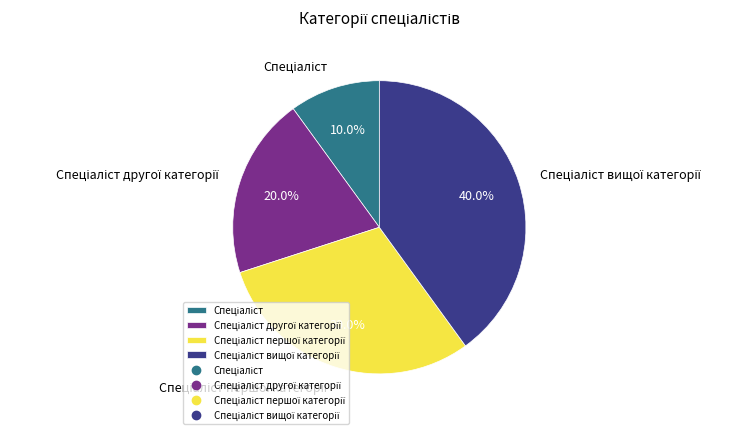

Is there any slice that represents more than half of the pie?

No